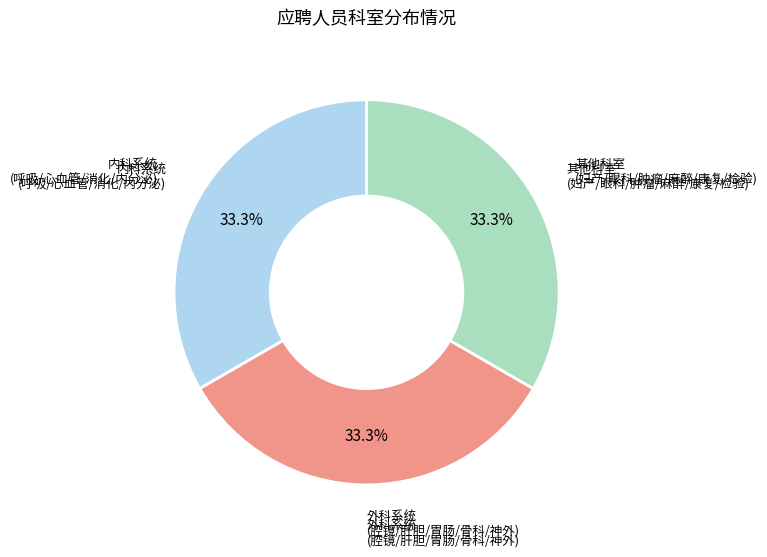

Does any single category account for the majority?

No